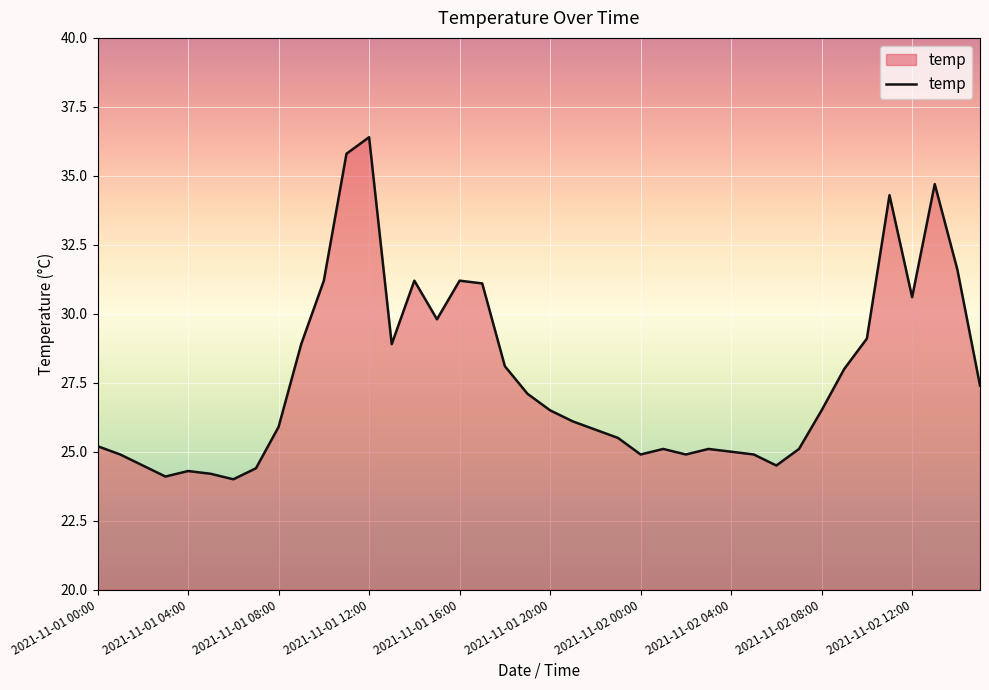

What is the smallest value displayed?

24.0